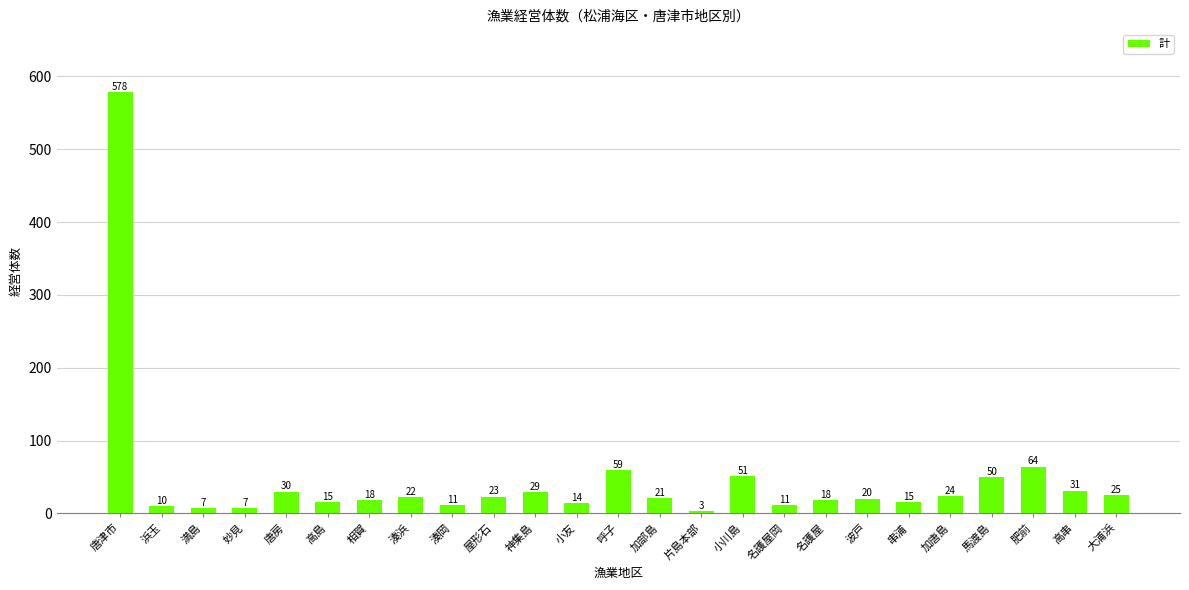

How many distinct data groups are displayed?

1